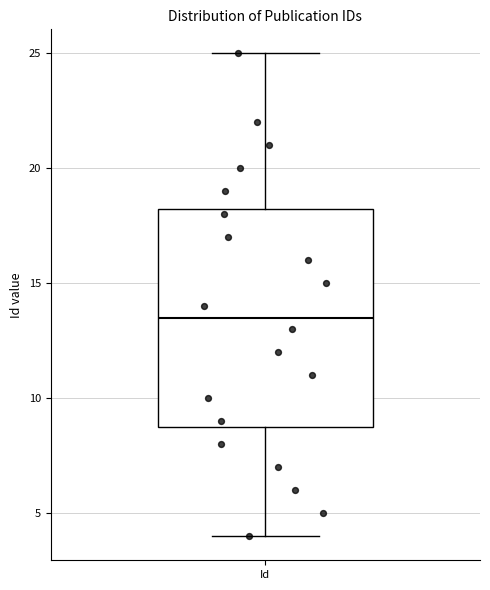

Read this box plot against the y-axis: the position of the median line, the range covered by the box, and the ends of both whiskers. The values are not printed on the chart, so give them approximately, as read against the axis.

median 13.5, box 9.0 to 18.5, whiskers 4.0 to 25.0